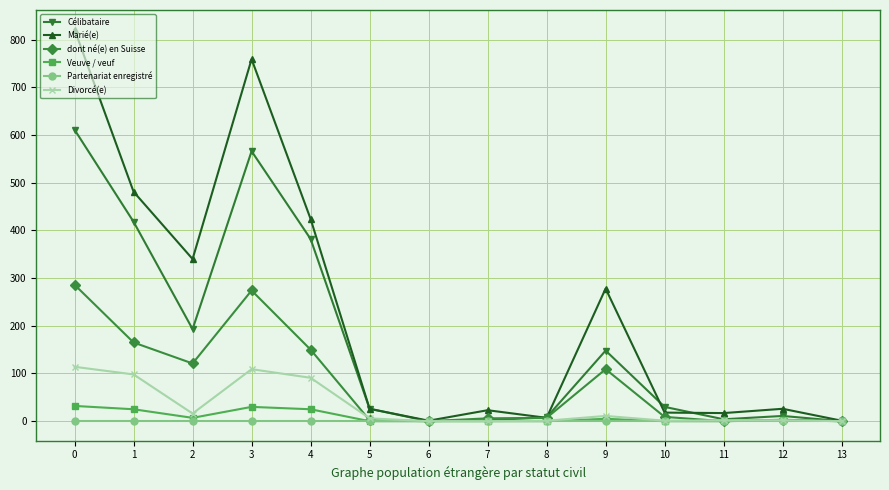

What is the sum of the Divorcé(e) values at 2 and 1?

114